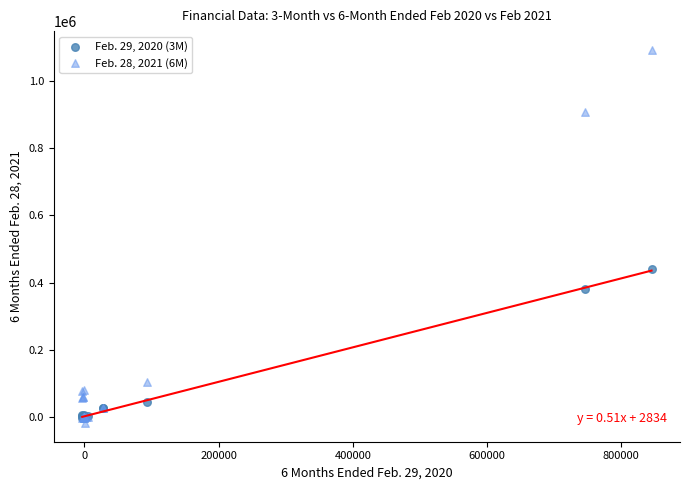

Which series reaches the minimum Y coordinate?

Feb. 28, 2021 (6M)